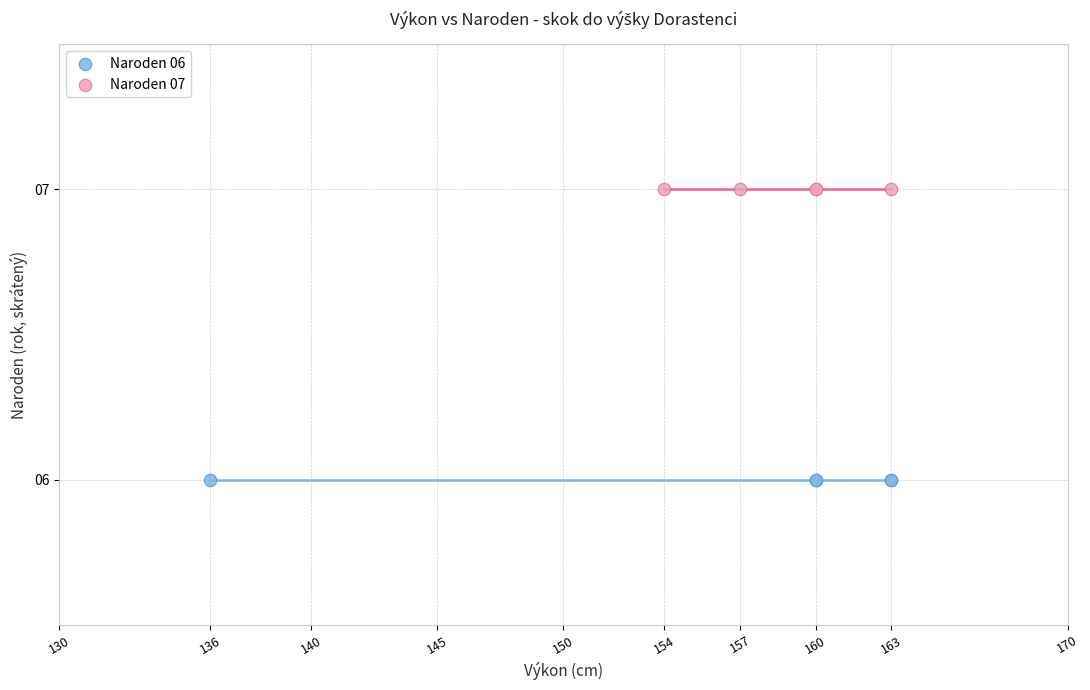

Which series reaches the maximum Y coordinate?

Naroden 07